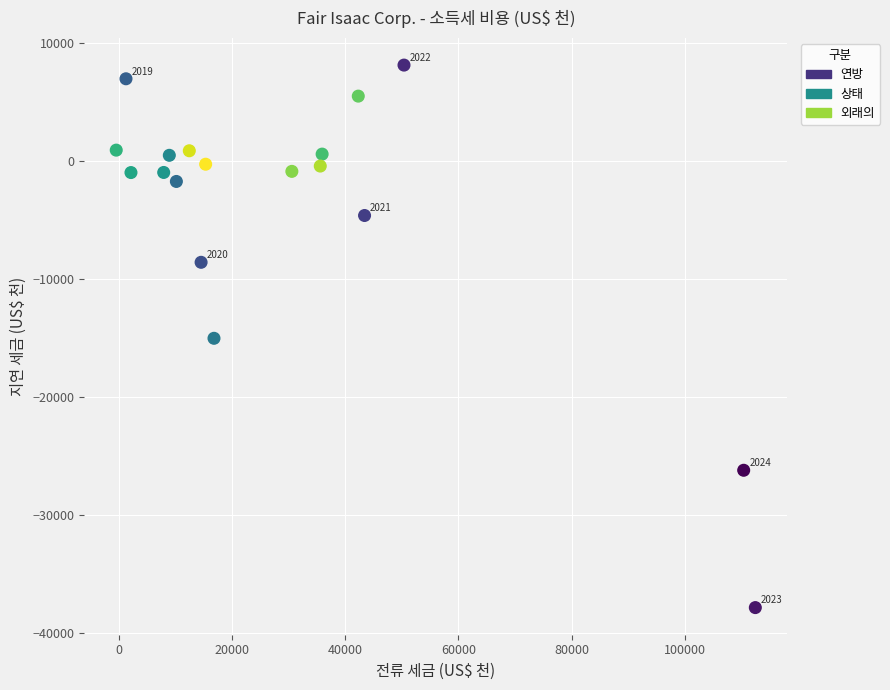

Which series contains the lowest Y value?

연방